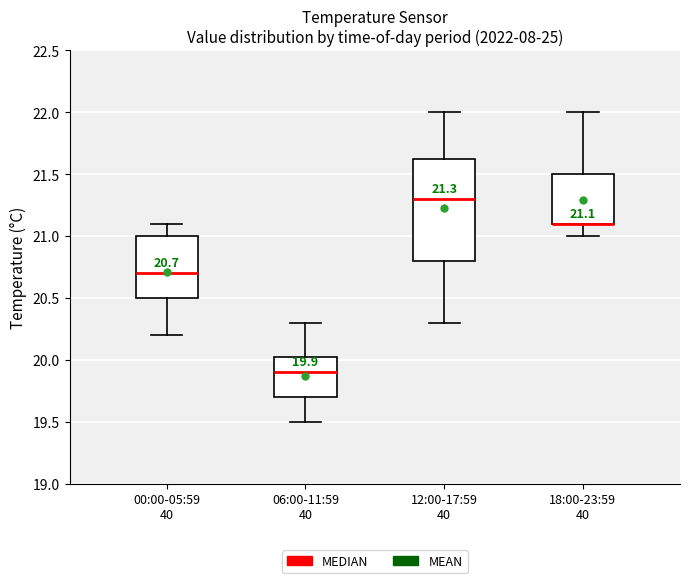

Which box is the tallest, from its lower edge to its upper edge?

12:00-17:59 40